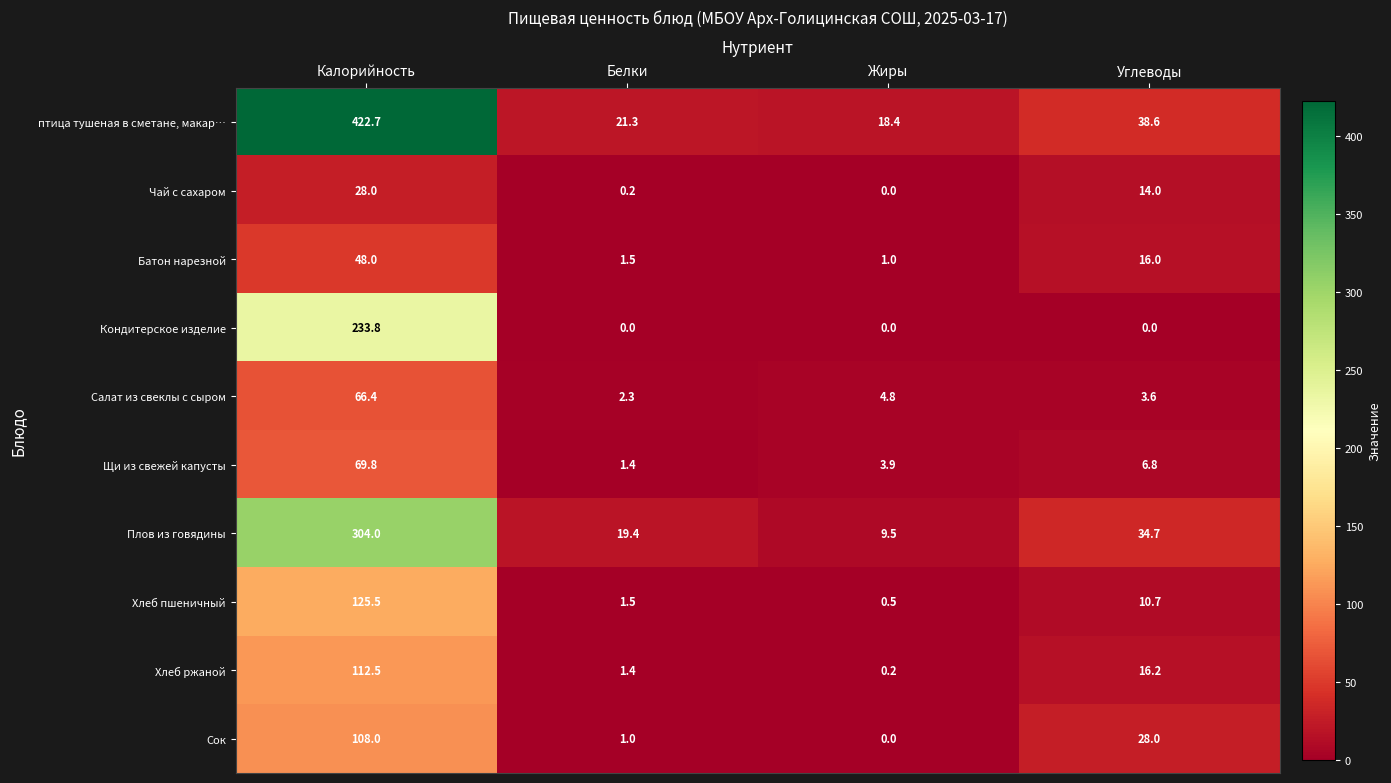

At which label does Плов из говядины first exceed 34?

Калорийность